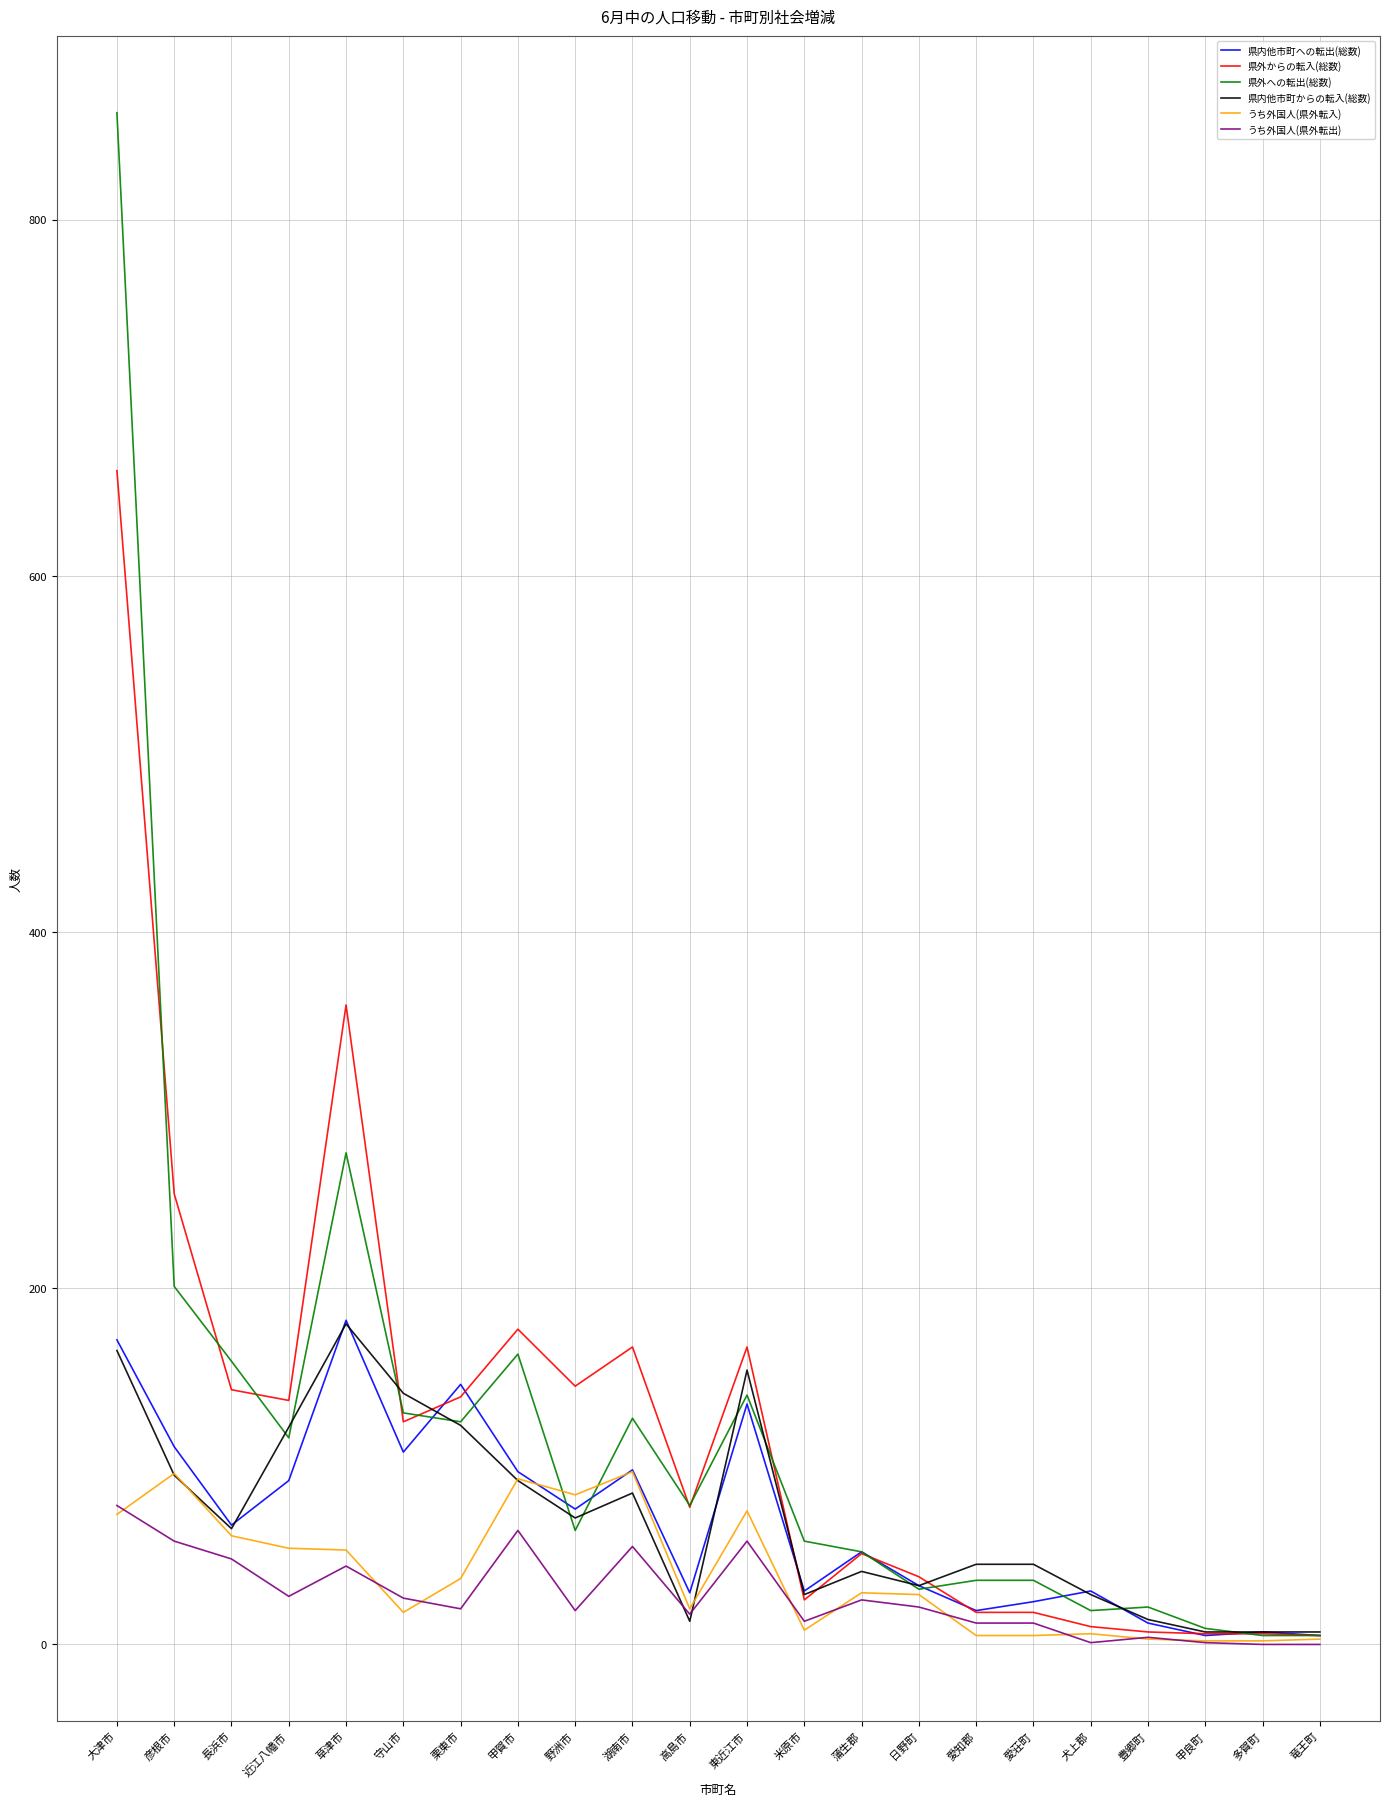

What position from the right is 長浜市?

20